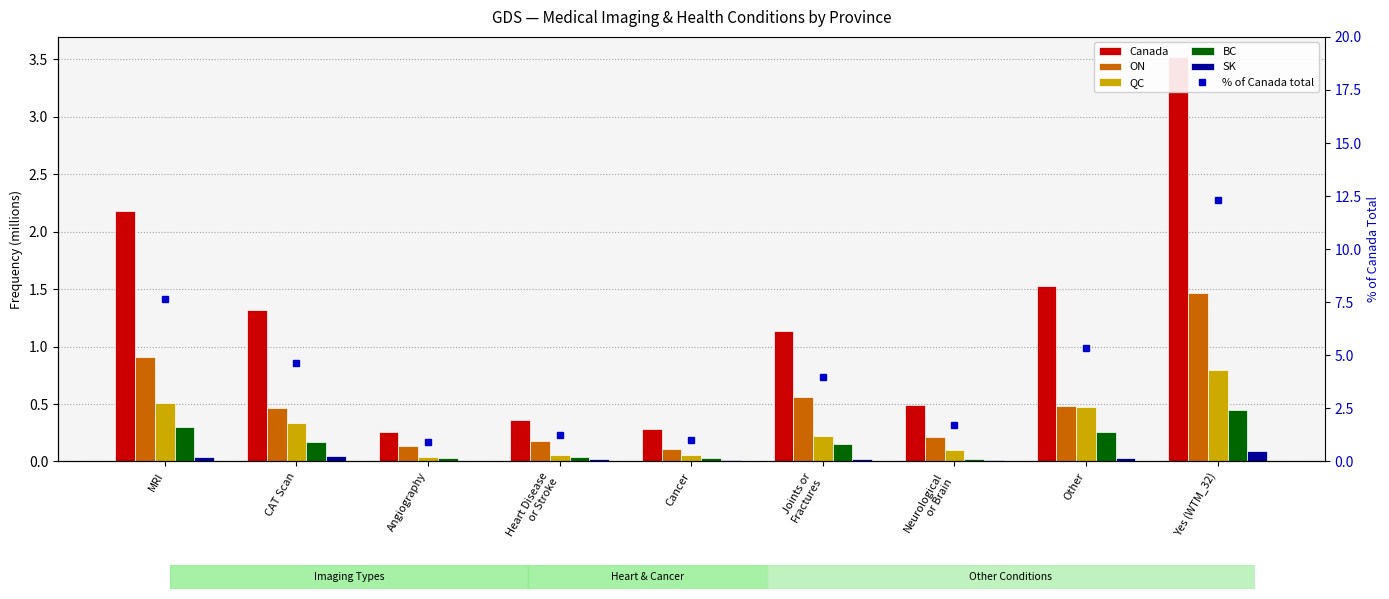

What is the spread (max minus min) of values at Heart Disease
or Stroke?

1.2